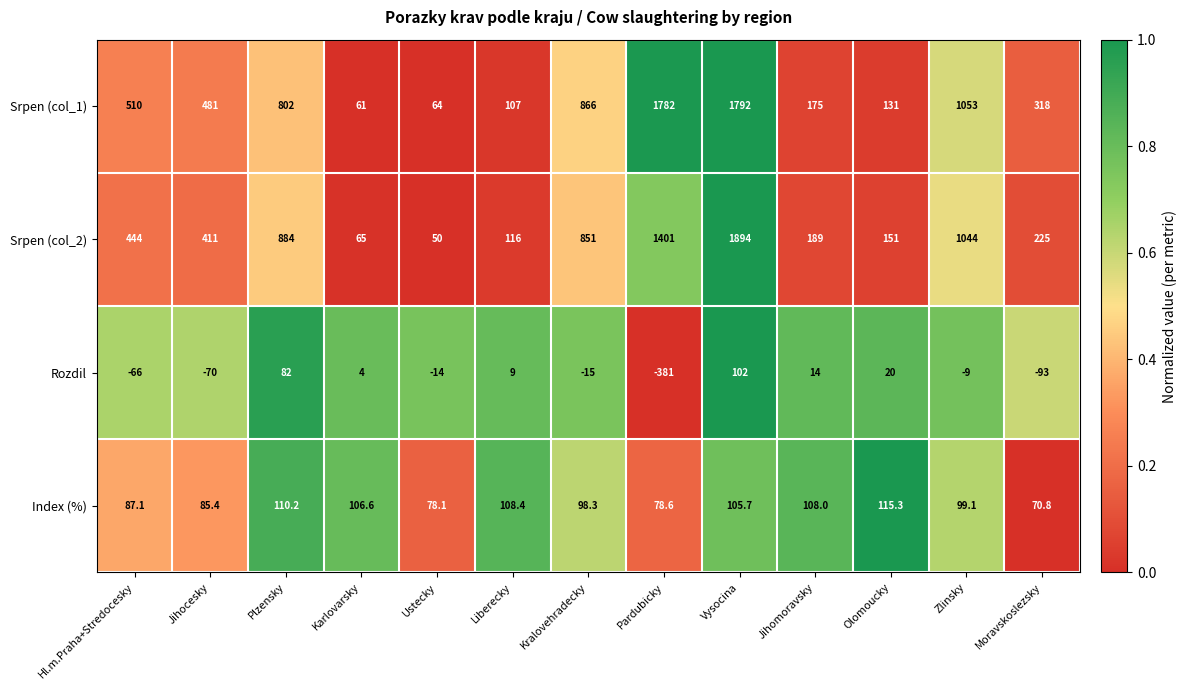

Which label corresponds to the smallest value in the chart?

Pardubicky